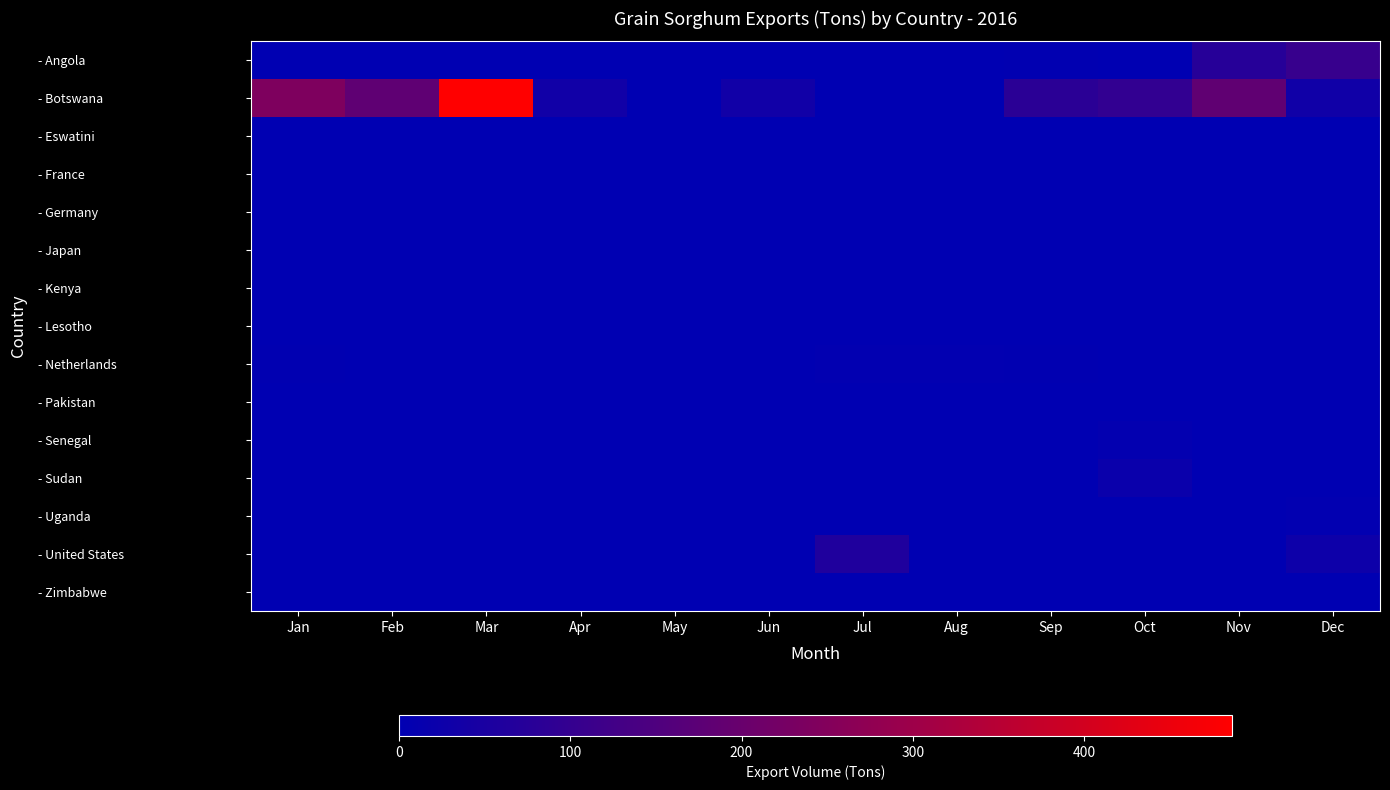

Reading left to right, extract all data points from this chart.

- Angola: Jan=0.0	Feb=0.0	Mar=0.0	Apr=0.0	May=0.0	Jun=0.0	Jul=0.0	Aug=0.0	Sep=3.0	Oct=0.0	Nov=76.0	Dec=107.7
- Botswana: Jan=240.5	Feb=181.2	Mar=486.6	Apr=33.2	May=0.0	Jun=33.5	Jul=0.0	Aug=0.0	Sep=83.0	Oct=96.3	Nov=183.7	Dec=30.5
- Eswatini: Jan=0.0	Feb=0.0	Mar=0.0	Apr=0.0	May=0.0	Jun=0.0	Jul=0.0	Aug=0.0	Sep=0.0	Oct=0.7	Nov=0.1	Dec=0.1
- France: Jan=0.0	Feb=0.0	Mar=0.0	Apr=0.0	May=0.0	Jun=0.0	Jul=0.0	Aug=0.0	Sep=0.0	Oct=0.0	Nov=0.0	Dec=0.0
- Germany: Jan=0.0	Feb=0.0	Mar=0.0	Apr=0.0	May=0.0	Jun=0.0	Jul=0.0	Aug=0.0	Sep=0.0	Oct=0.0	Nov=0.0	Dec=0.0
- Japan: Jan=0.0	Feb=0.0	Mar=0.0	Apr=0.0	May=0.0	Jun=0.0	Jul=0.0	Aug=0.0	Sep=0.0	Oct=0.0	Nov=0.0	Dec=0.0
- Kenya: Jan=0.0	Feb=0.0	Mar=0.0	Apr=0.0	May=0.0	Jun=0.0	Jul=0.0	Aug=0.0	Sep=0.0	Oct=0.0	Nov=0.0	Dec=0.0
- Lesotho: Jan=0.0	Feb=0.0	Mar=0.0	Apr=0.0	May=0.0	Jun=0.0	Jul=0.0	Aug=0.0	Sep=0.0	Oct=0.0	Nov=0.0	Dec=0.0
- Netherlands: Jan=2.4	Feb=0.8	Mar=1.3	Apr=0.0	May=0.1	Jun=1.0	Jul=4.2	Aug=4.5	Sep=2.2	Oct=0.8	Nov=0.8	Dec=0.7
- Pakistan: Jan=0.0	Feb=0.0	Mar=0.0	Apr=0.0	May=0.0	Jun=0.0	Jul=0.0	Aug=0.0	Sep=0.0	Oct=0.0	Nov=0.0	Dec=0.0
- Senegal: Jan=0.0	Feb=0.0	Mar=0.0	Apr=0.8	May=0.0	Jun=0.0	Jul=0.0	Aug=1.1	Sep=1.2	Oct=6.0	Nov=0.0	Dec=0.0
- Sudan: Jan=0.0	Feb=0.0	Mar=0.0	Apr=0.0	May=0.0	Jun=0.0	Jul=0.0	Aug=0.0	Sep=0.0	Oct=20.0	Nov=0.0	Dec=0.0
- Uganda: Jan=0.0	Feb=0.0	Mar=0.0	Apr=0.0	May=0.0	Jun=0.0	Jul=0.0	Aug=0.0	Sep=0.0	Oct=0.0	Nov=0.0	Dec=5.0
- United States: Jan=0.0	Feb=0.0	Mar=0.0	Apr=0.0	May=0.0	Jun=0.0	Jul=60.0	Aug=0.0	Sep=0.0	Oct=0.0	Nov=0.0	Dec=28.0
- Zimbabwe: Jan=0.0	Feb=0.0	Mar=0.0	Apr=0.0	May=0.0	Jun=0.0	Jul=0.0	Aug=0.0	Sep=0.0	Oct=0.0	Nov=0.0	Dec=0.0